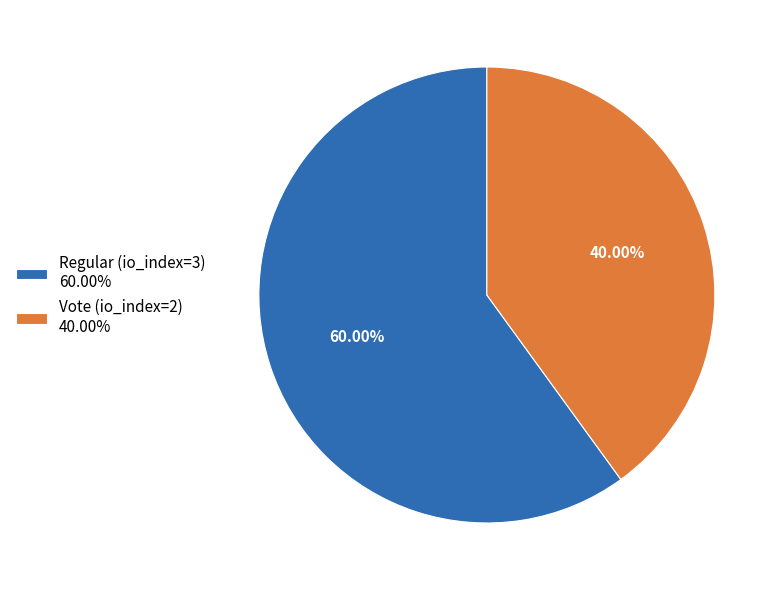

Which category has the biggest portion of the pie?

Regular (io_index=3)